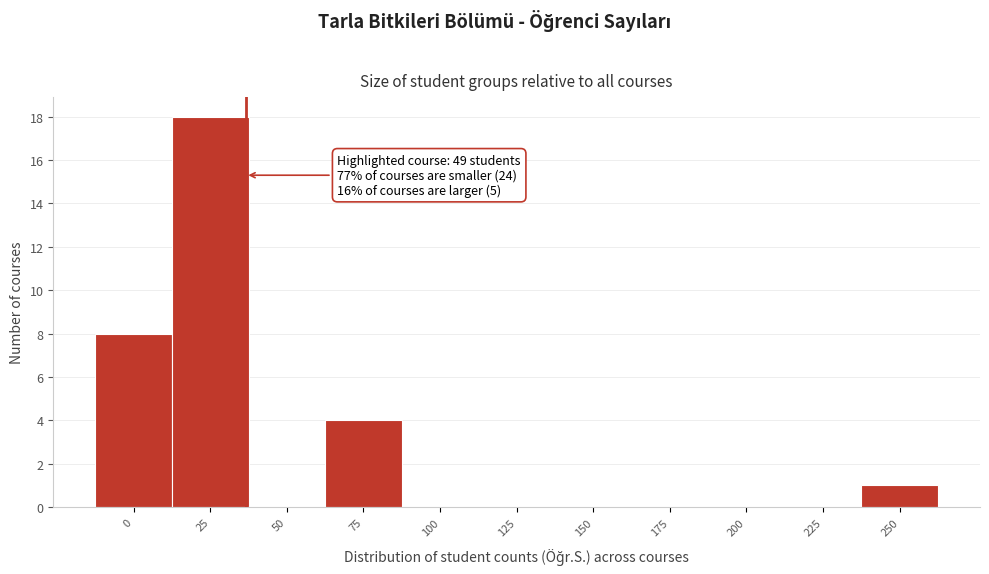

Reading right to left, what are all the values shown in this chart?

250=1	225=0	200=0	175=0	150=0	125=0	100=0	75=4	50=0	25=18	0=8